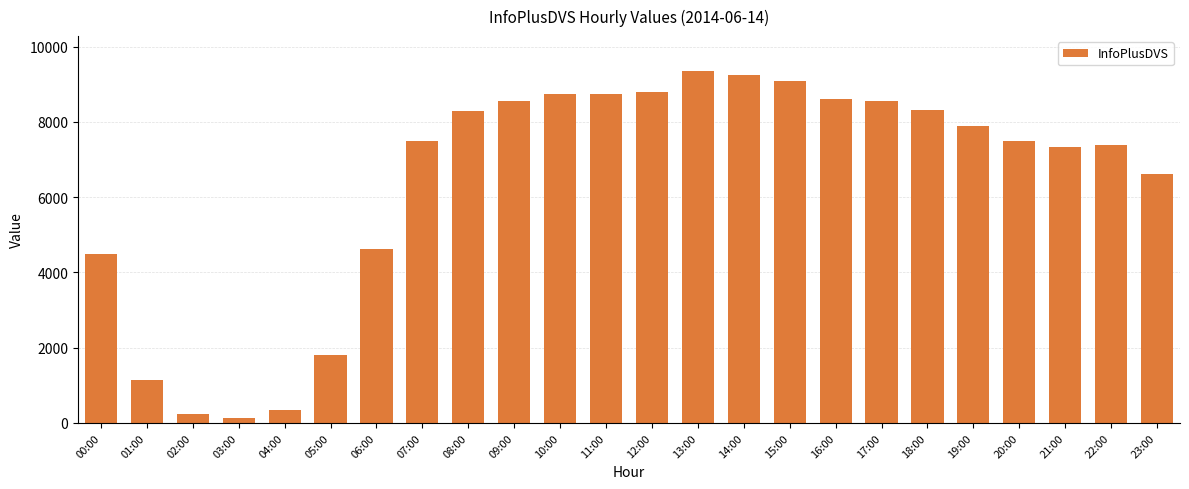

What is the approximate value at 17:00, to the nearest 50?

8550